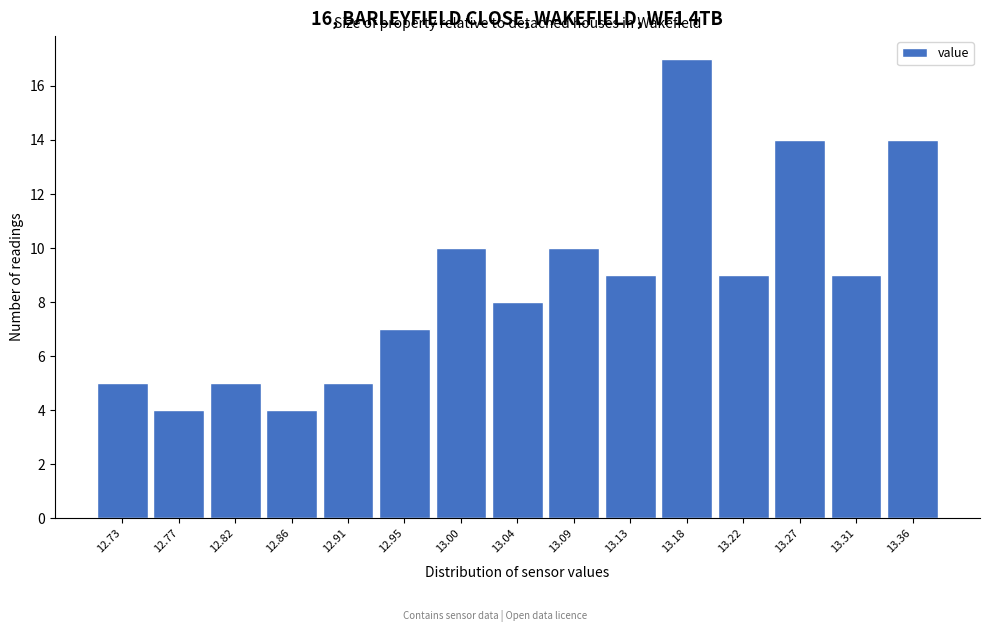

Reading right to left, transcribe all the data shown in this chart.

14	9	14	9	17	9	10	8	10	7	5	4	5	4	5